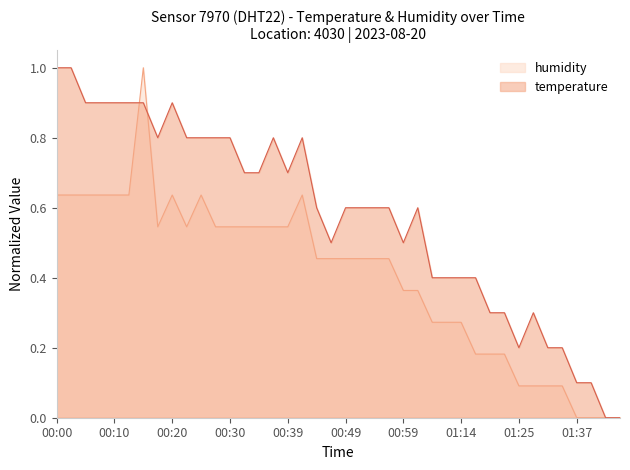

Does the chart have visible grid lines?

No